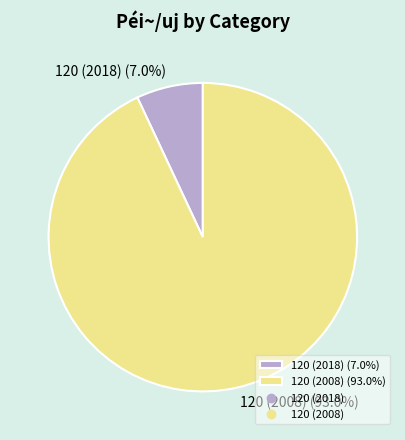

To the nearest percent, what is the combined percentage of 120 (2018) and 120 (2008)?

100%